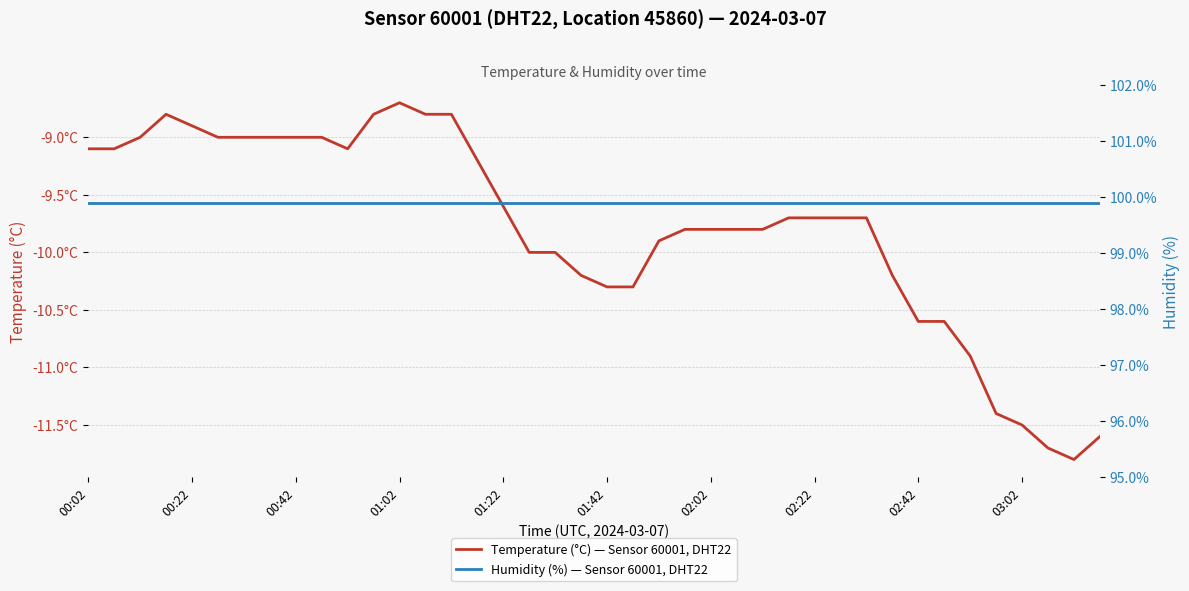

Rank the series by their maximum value, from lowest to highest.

Temperature (°C) — Sensor 60001, DHT22, Humidity (%) — Sensor 60001, DHT22